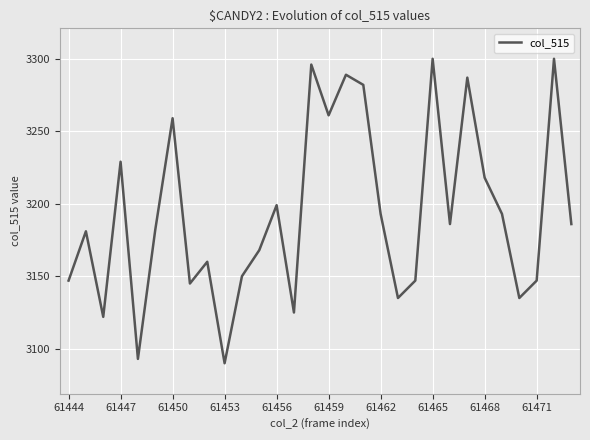

Is this an area chart (filled region under the line)?

No